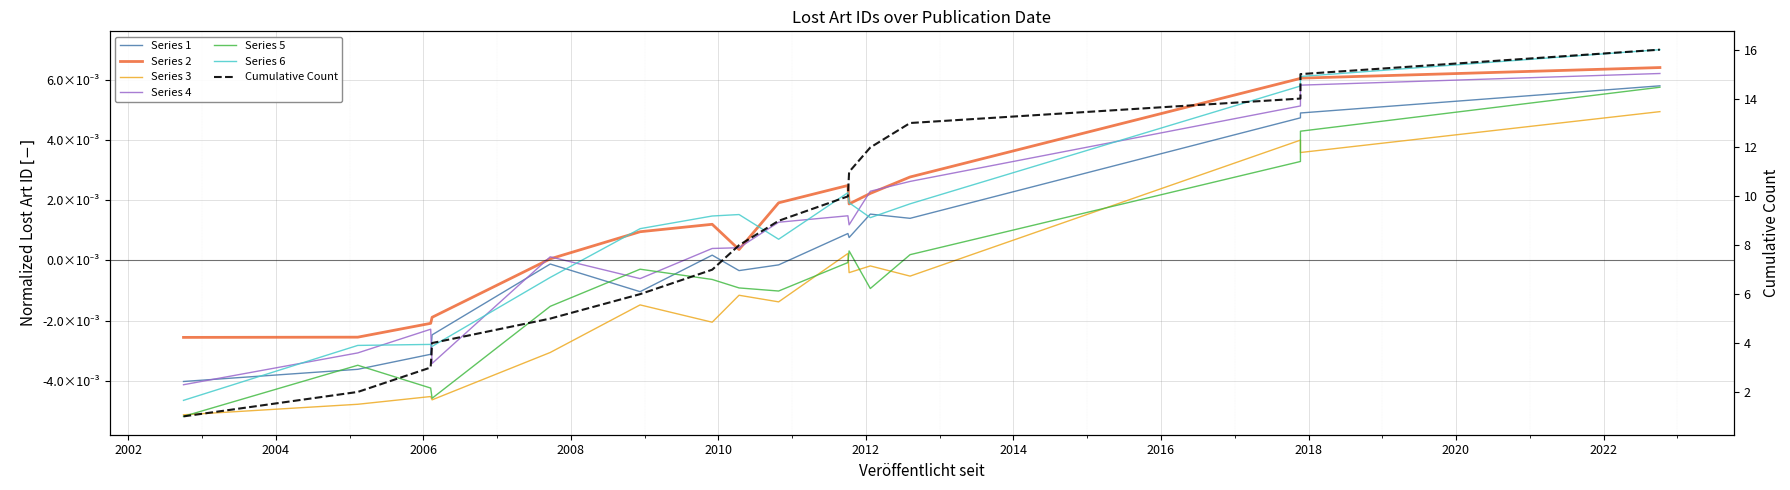

True or false: there are more than 2 points higher than both neighbors.

True